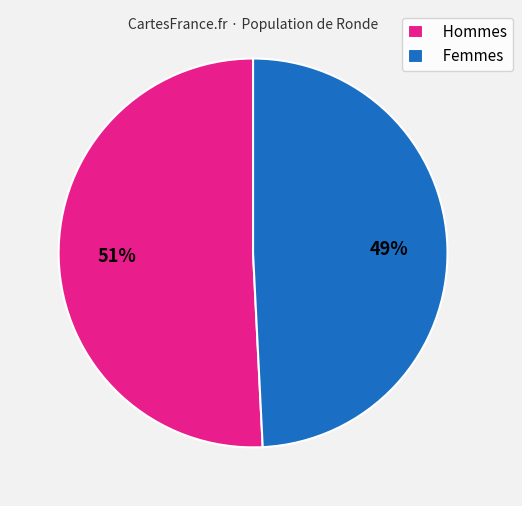

How many segments does this pie chart have?

2